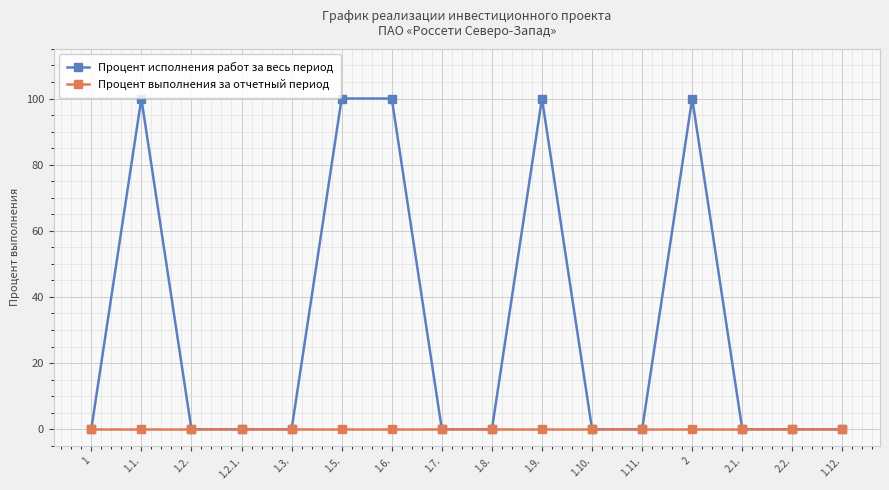

How many distinct data groups are displayed?

2